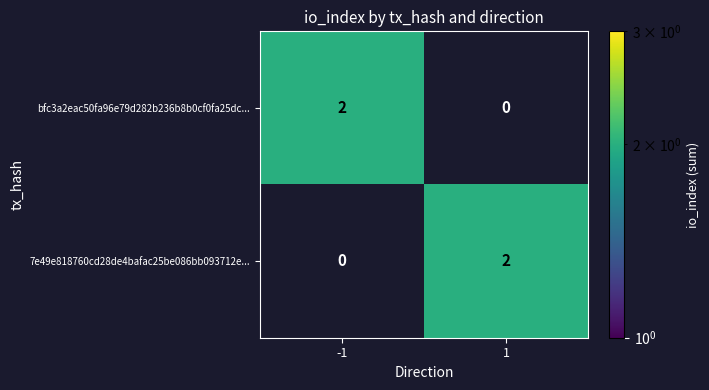

At -1, list the series in order from smallest to largest.

7e49e818760cd28de4bafac25be086bb093712e..., bfc3a2eac50fa96e79d282b236b8b0cf0fa25dc...